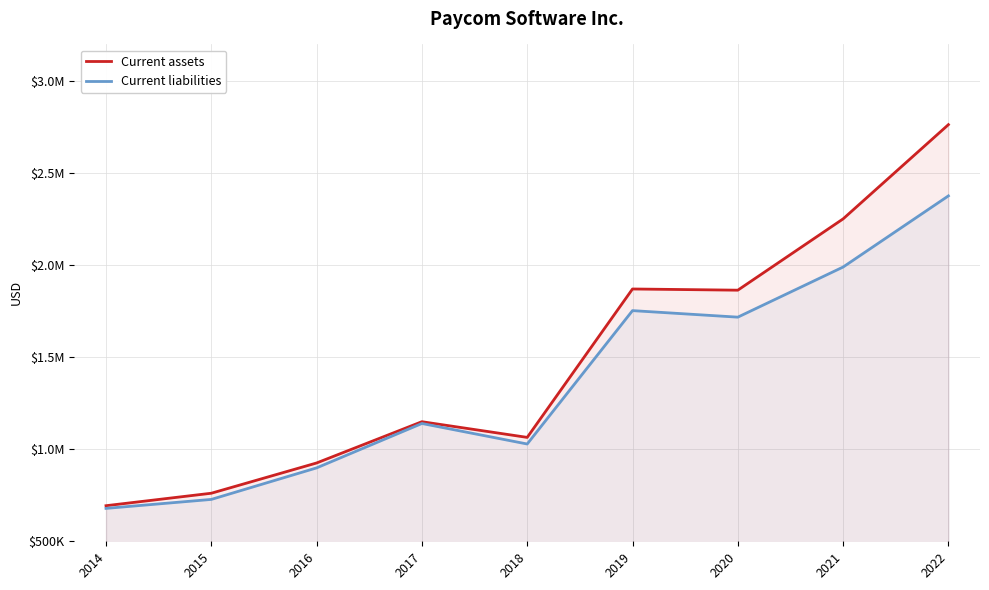

True or false: Current liabilities has a value of 391879 at 2017.

False